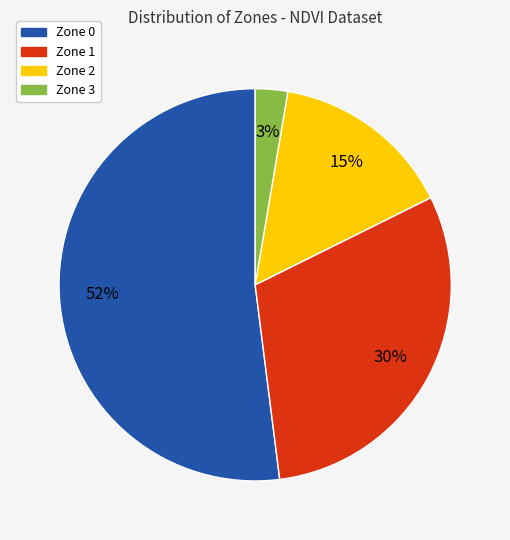

The Zone 1 slice represents 30% of the pie. True or false?

True